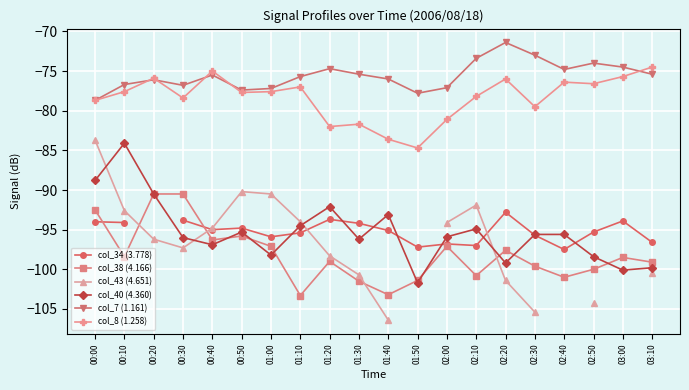

Is the value of col_43 (4.651) at 02:00 greater than the value of col_40 (4.360) at 00:40?

Yes